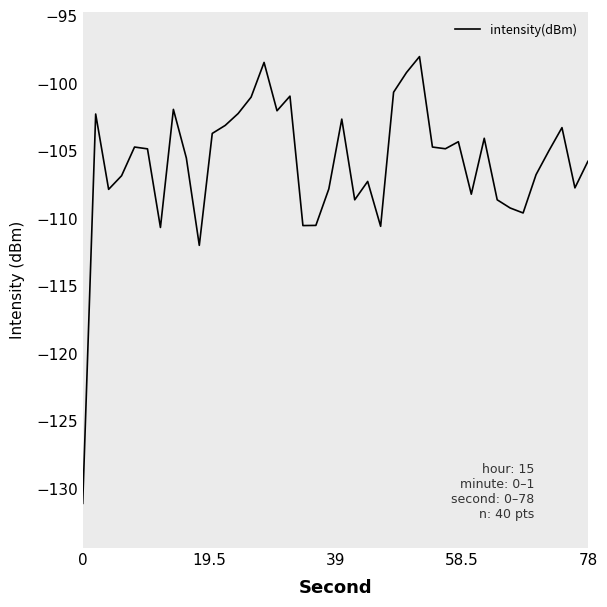

What is the difference between the maximum and minimum values?

33.1